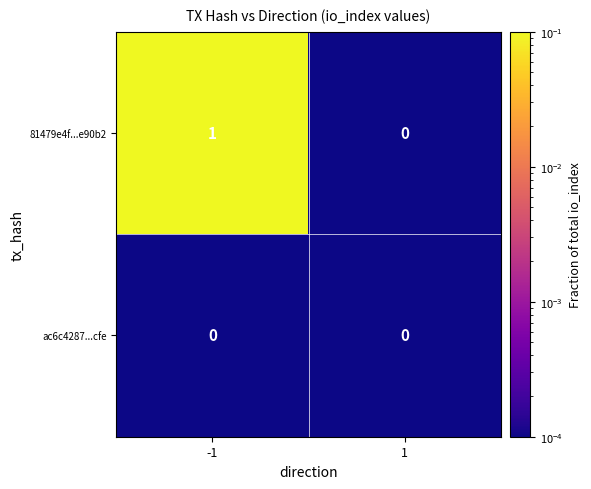

True or false: ac6c4287...cfe has a value of 0 at 1.

True